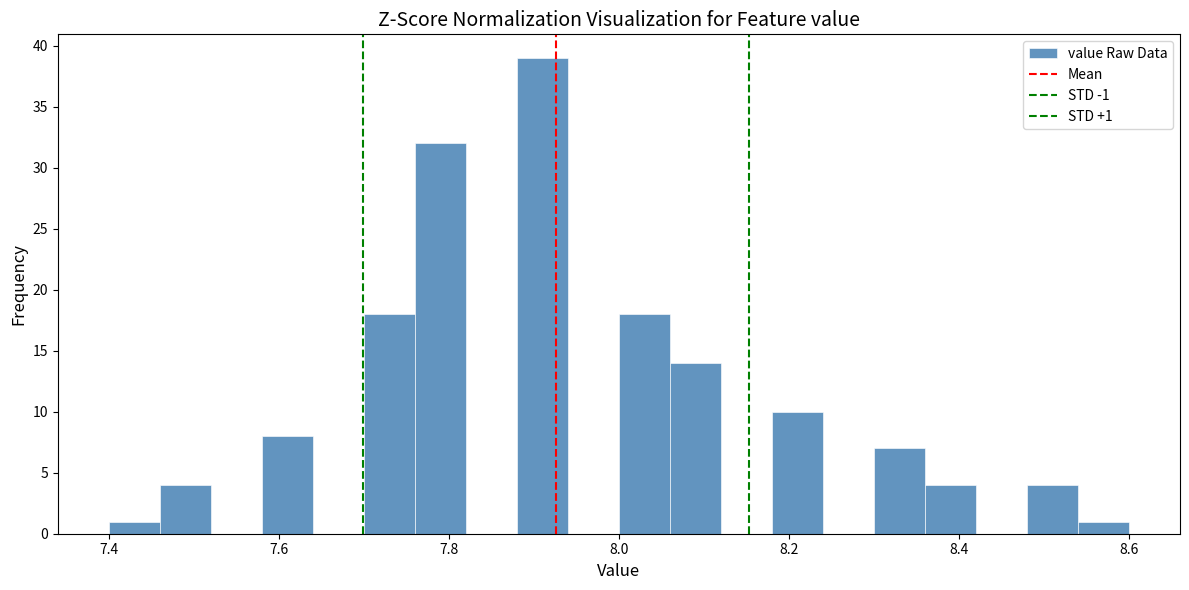

Read against the x-axis, roughly where is the centre of the tallest bar?

7.92